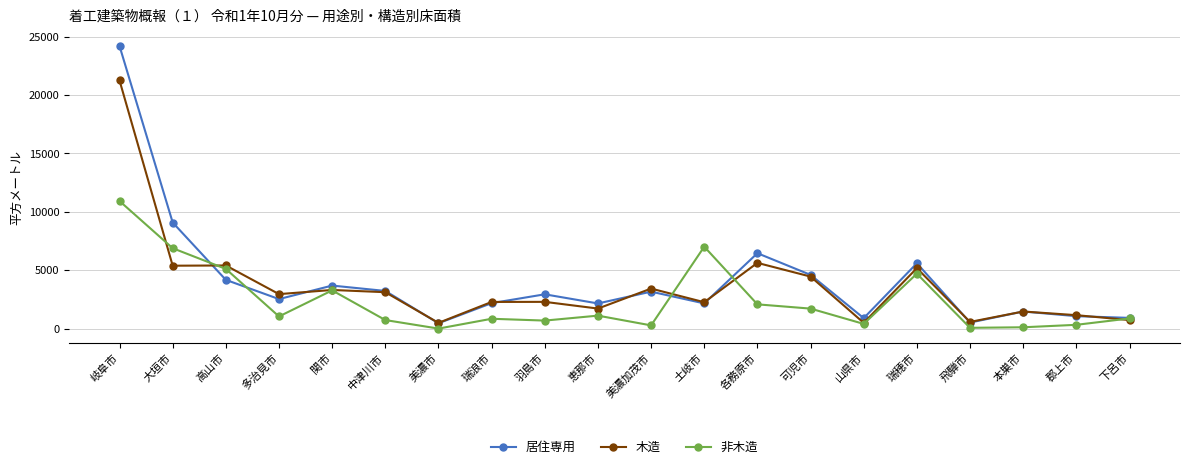

At which category is the sum across all series the highest?

岐阜市